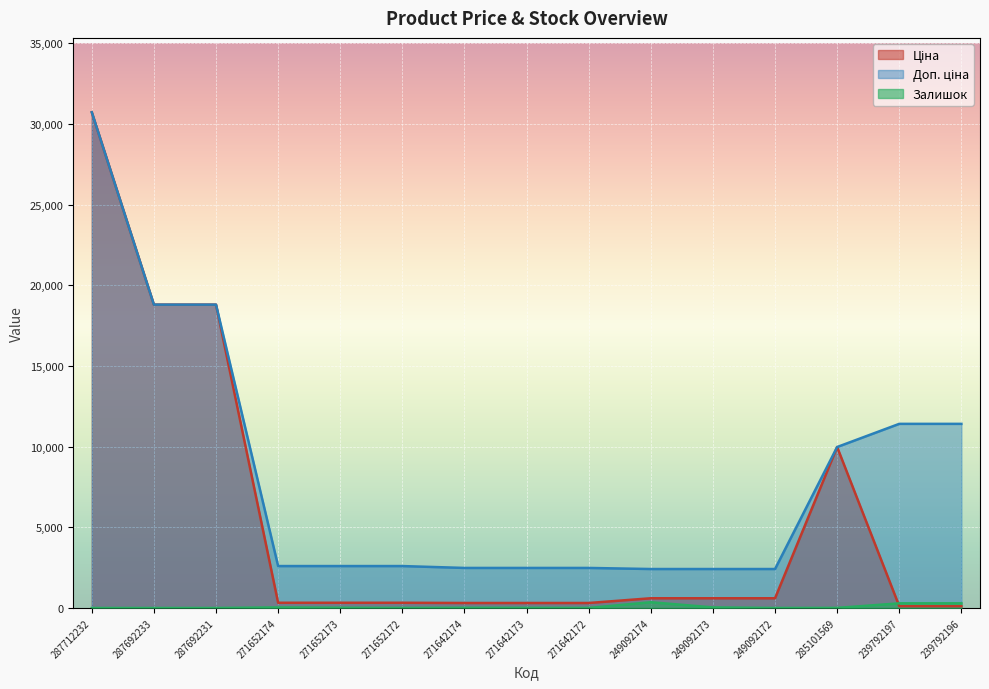

What value does the Залишок series have at 249092173?

38.0